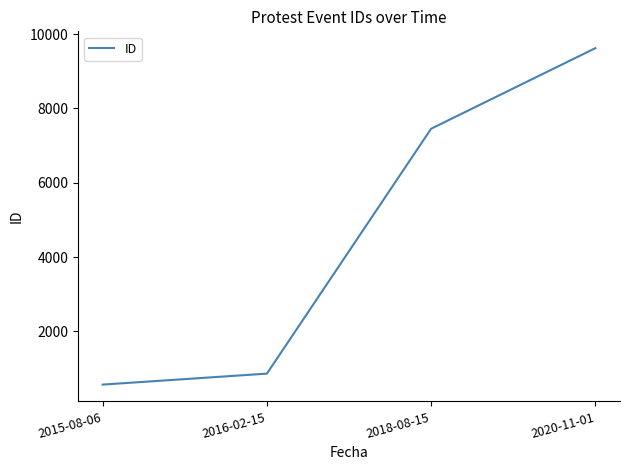

What is the sum of the values at 2018-08-15 and 2020-11-01?

17074